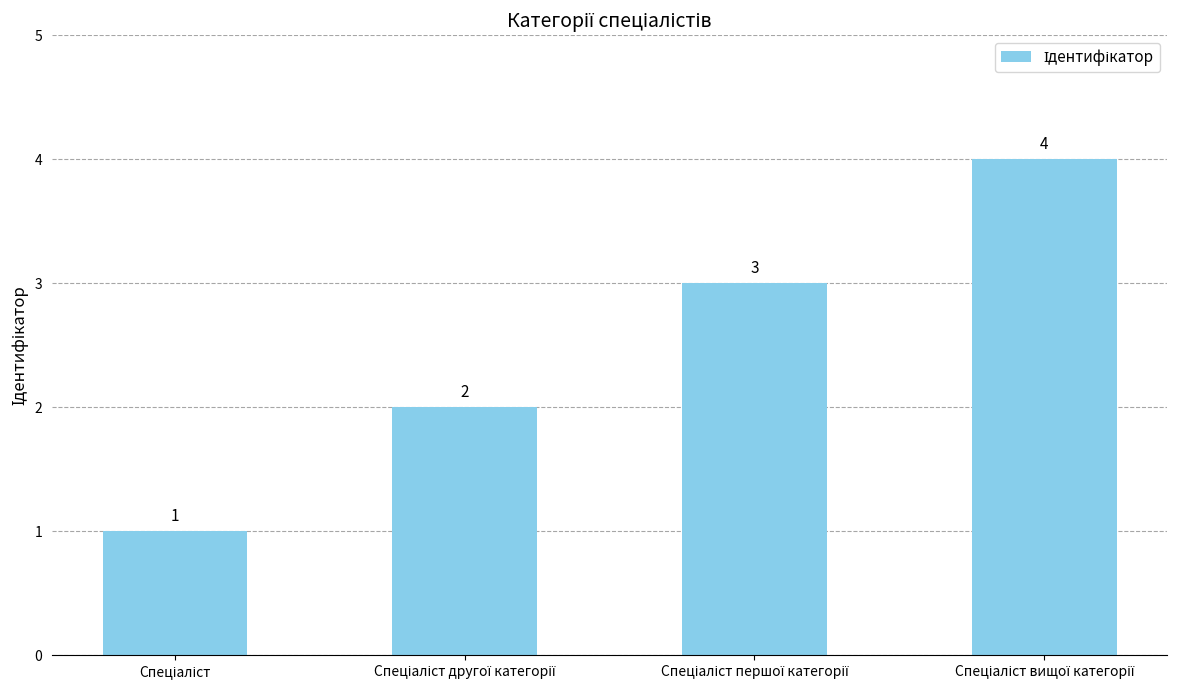

What is the difference between the maximum and minimum values?

3